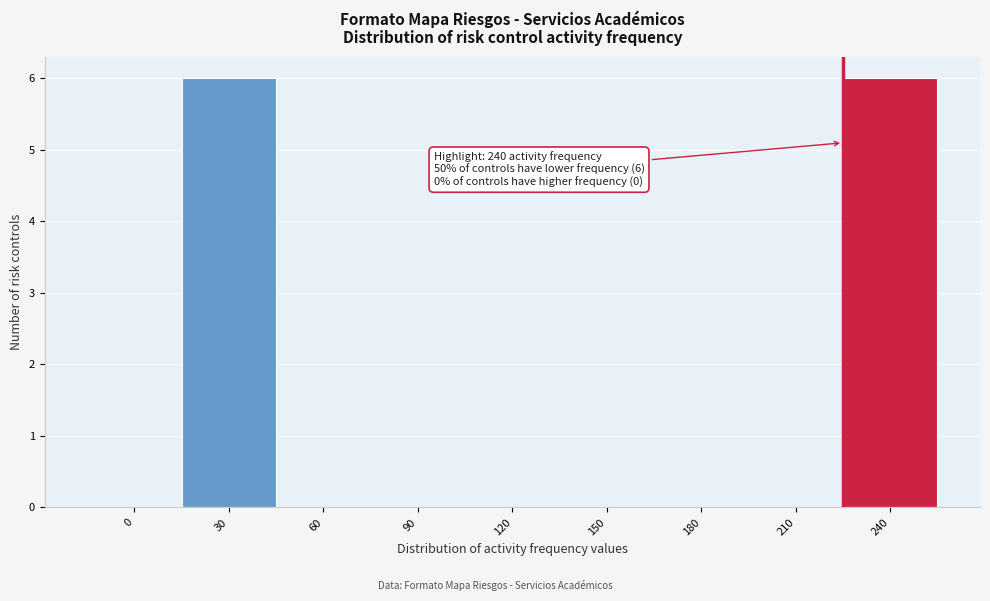

Reading left to right, transcribe all the data shown in this chart.

0=0	30=6	60=0	90=0	120=0	150=0	180=0	210=0	240=6